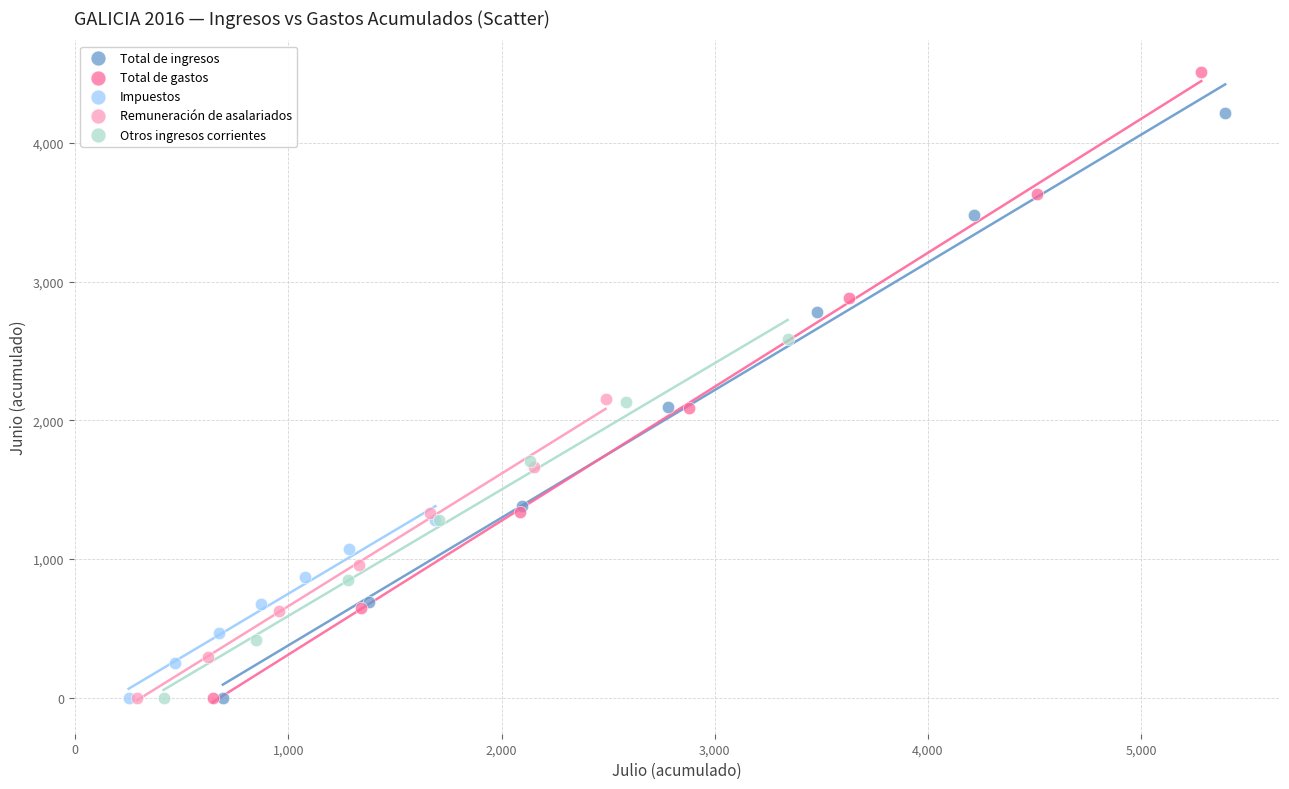

Which series has the widest spread of Y values?

Total de gastos